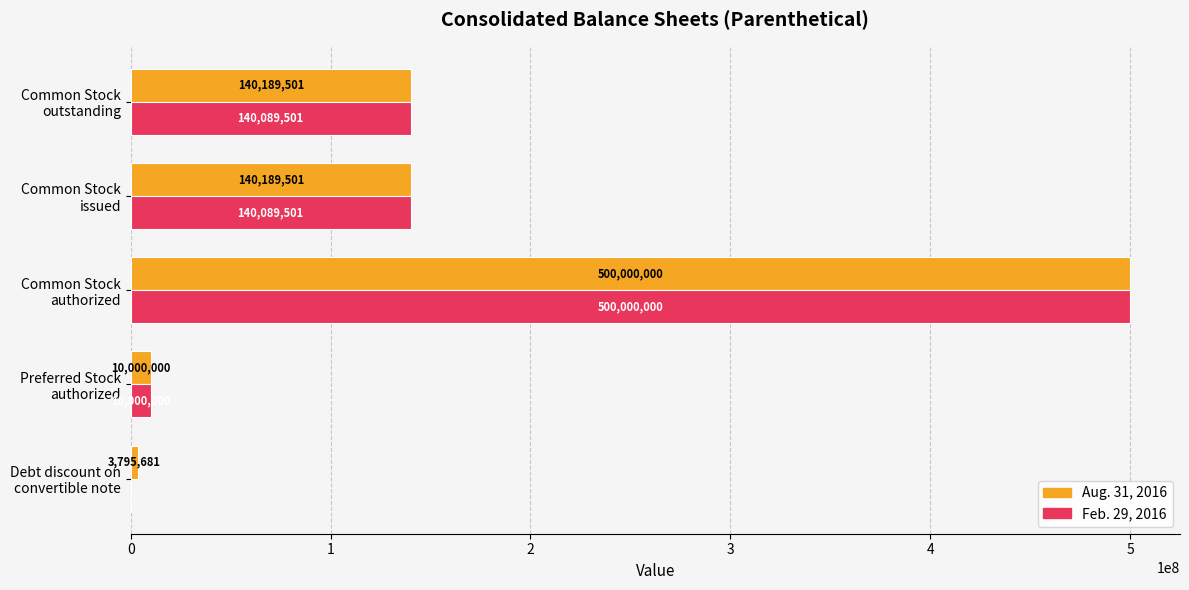

What is the sum of all Aug. 31, 2016 values?

794174683